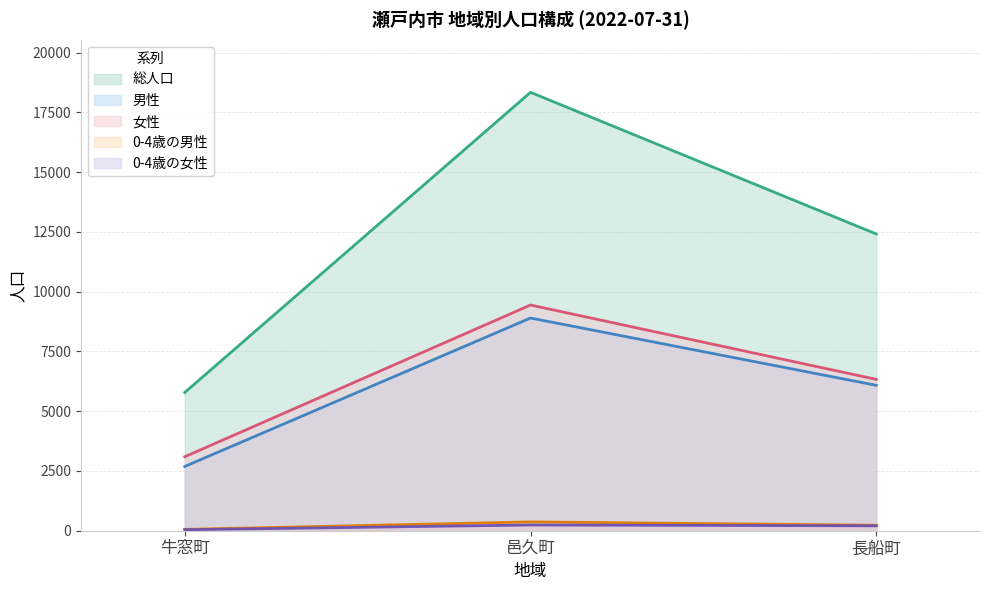

Reading left to right, extract all data points from this chart.

総人口: 5783	18338	12413
男性: 2688	8897	6082
女性: 3095	9441	6331
0-4歳の男性: 56	369	231
0-4歳の女性: 42	240	205